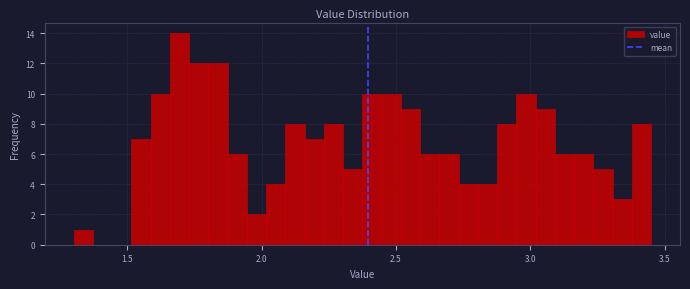

Around what value on the x-axis is the tallest bar? Give the approximate position of its centre, as read against the axis.

1.70